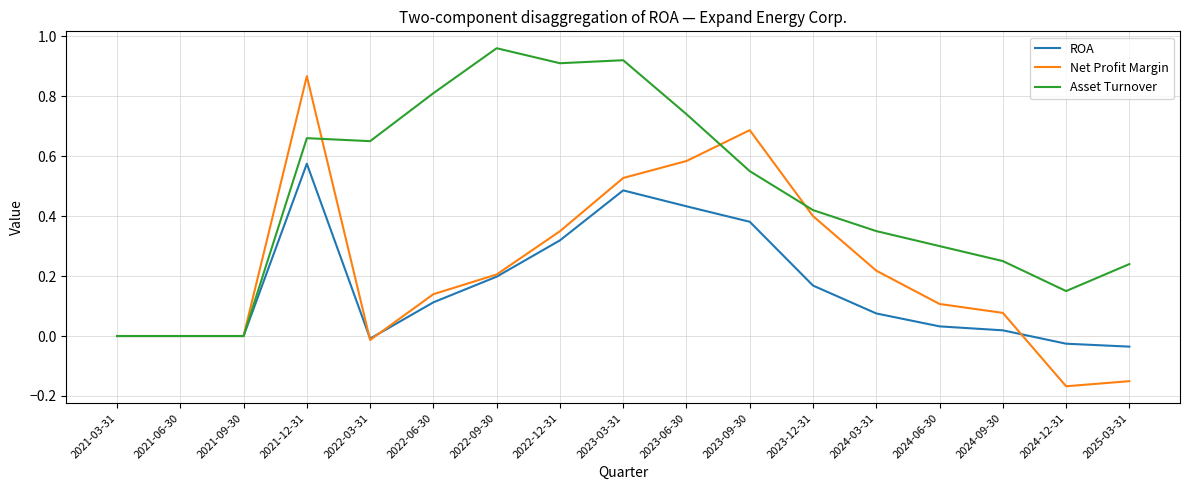

Is the value of ROA at 2022-09-30 greater than the value of Asset Turnover at 2021-09-30?

Yes